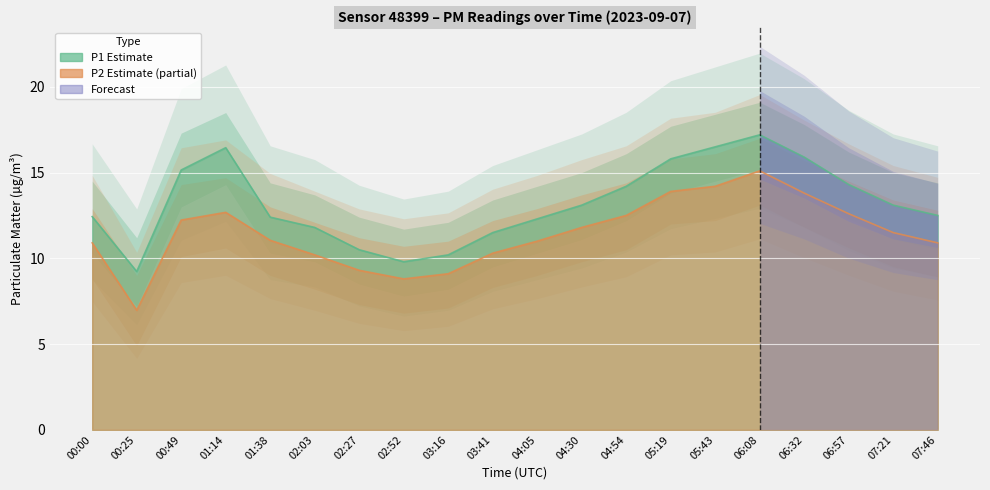

What is the difference between the highest and lowest values at 00:25?

2.3